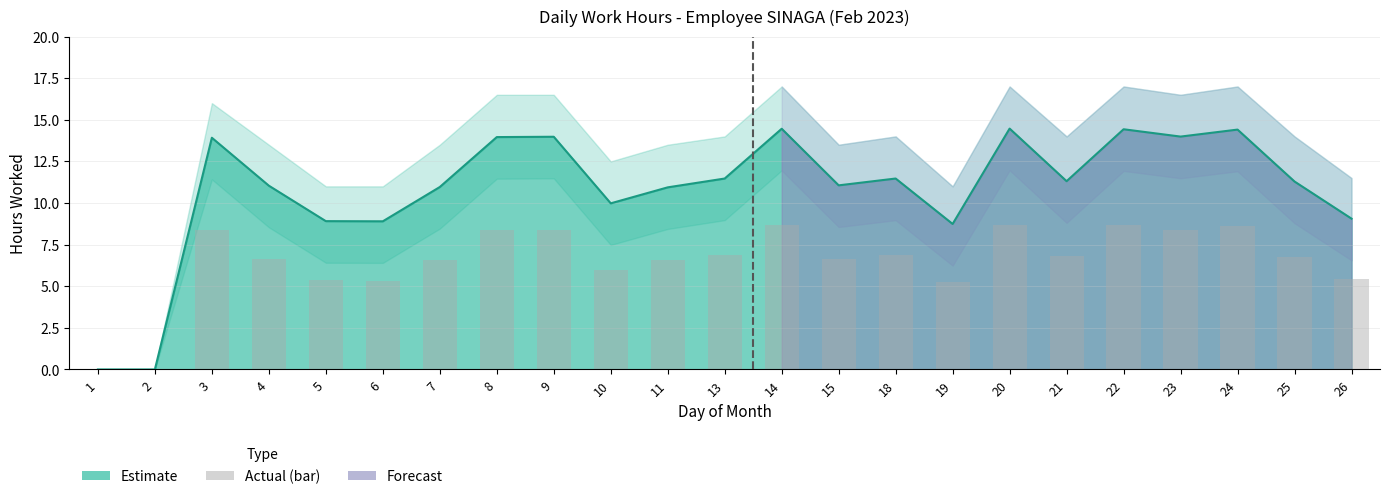

What is the difference between the maximum and second lowest values?

8.7